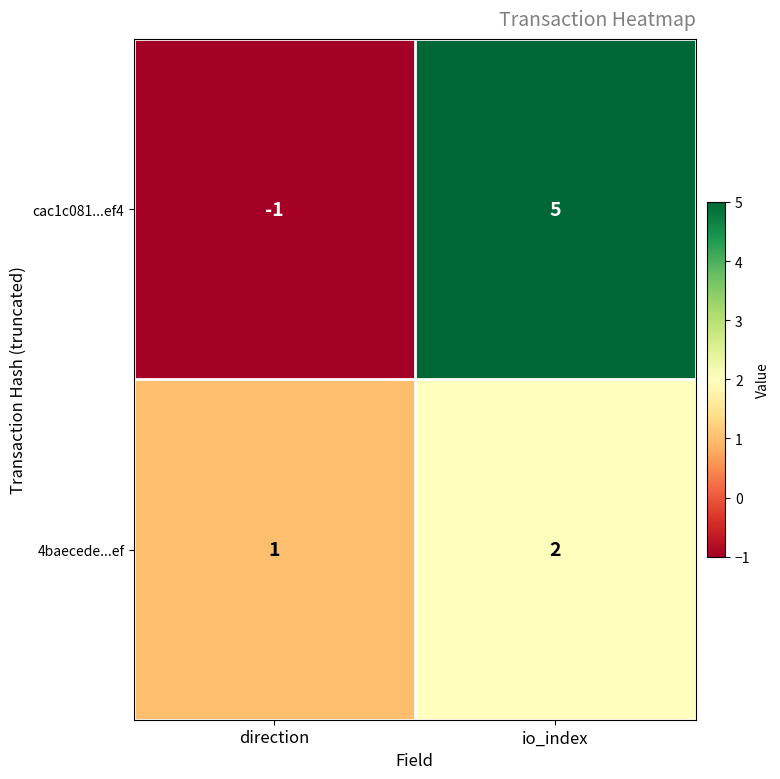

Rank the series at io_index from lowest to highest value.

4baecede...ef, cac1c081...ef4